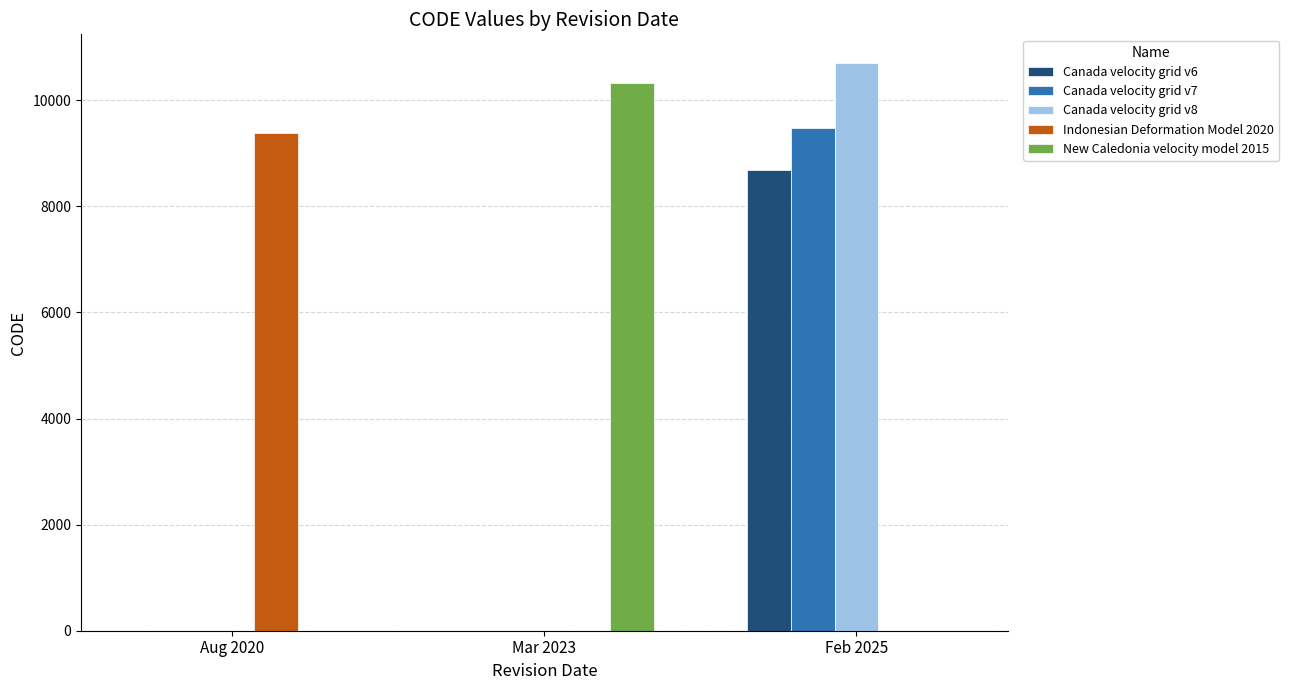

What is the sum of all New Caledonia velocity model 2015 values?

10323